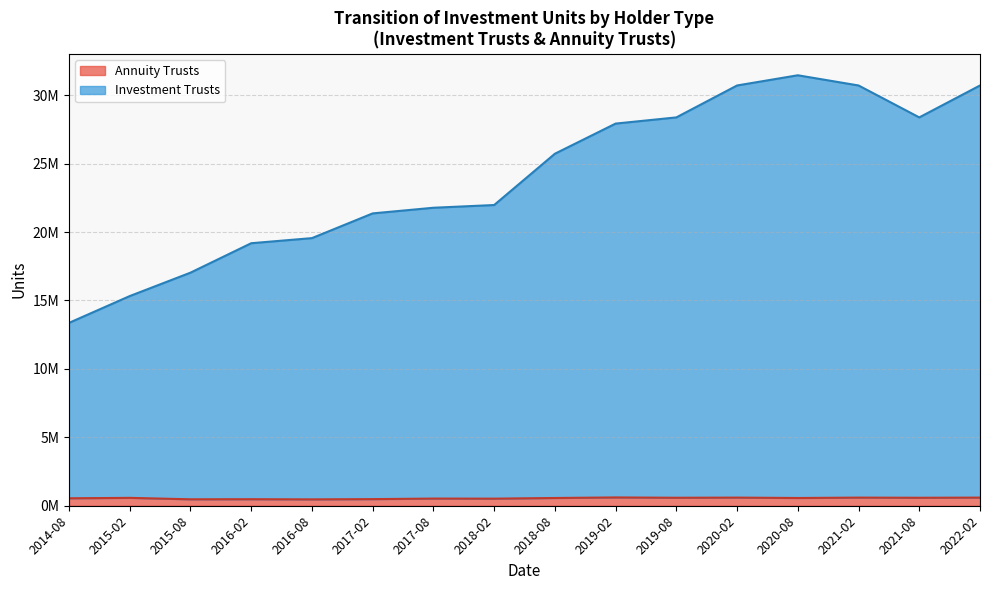

In Annuity Trusts, how many points are lower than both neighbors (excluding endpoints)?

5